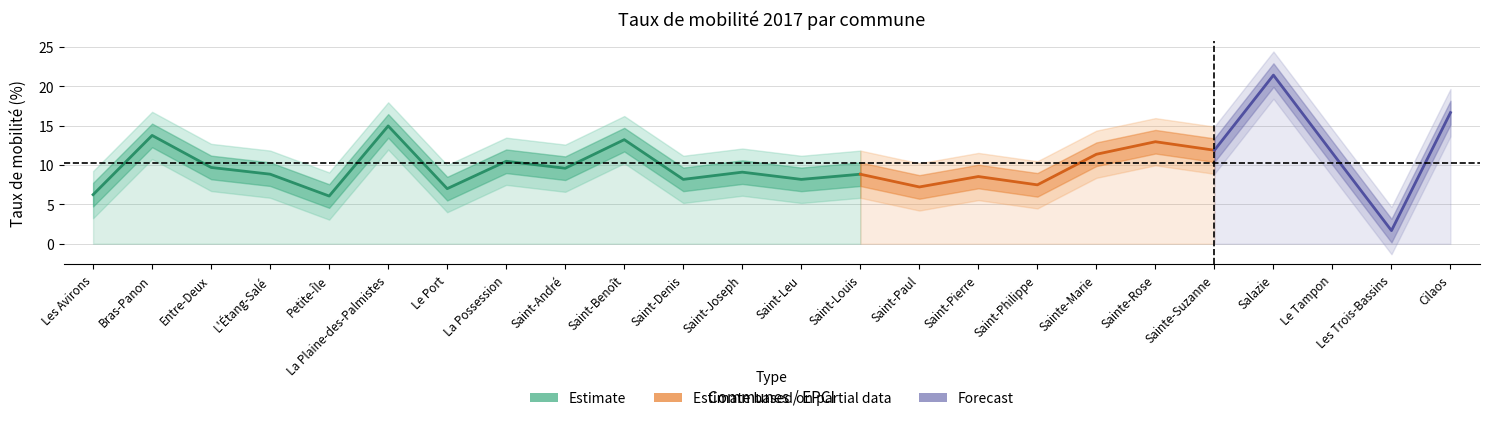

Rank the categories by value from lowest to highest.

Les Trois-Bassins, Petite-Île, Les Avirons, Le Port, Saint-Paul, Saint-Philippe, Saint-Leu, Saint-Denis, Saint-Pierre, Saint-Louis, L'Étang-Salé, Saint-Joseph, Saint-André, Entre-Deux, La Possession, Sainte-Marie, Le Tampon, Sainte-Suzanne, Sainte-Rose, Saint-Benoît, Bras-Panon, La Plaine-des-Palmistes, Cilaos, Salazie